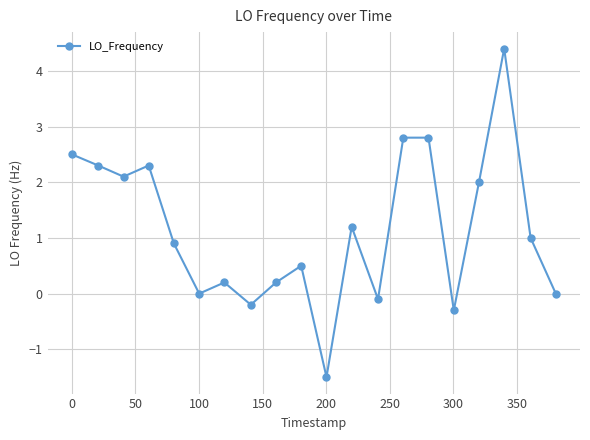

What is the difference between the maximum and second lowest values?

4.7